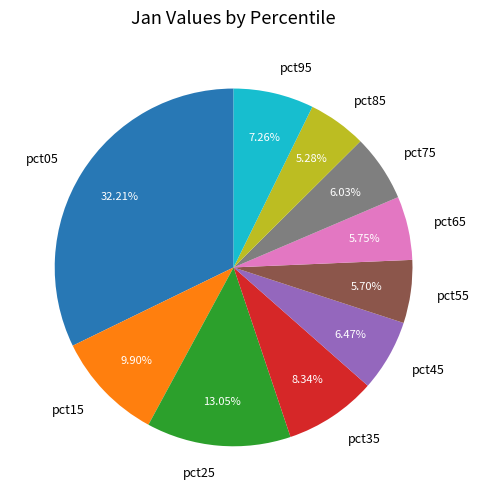

How many segments does this pie chart have?

10